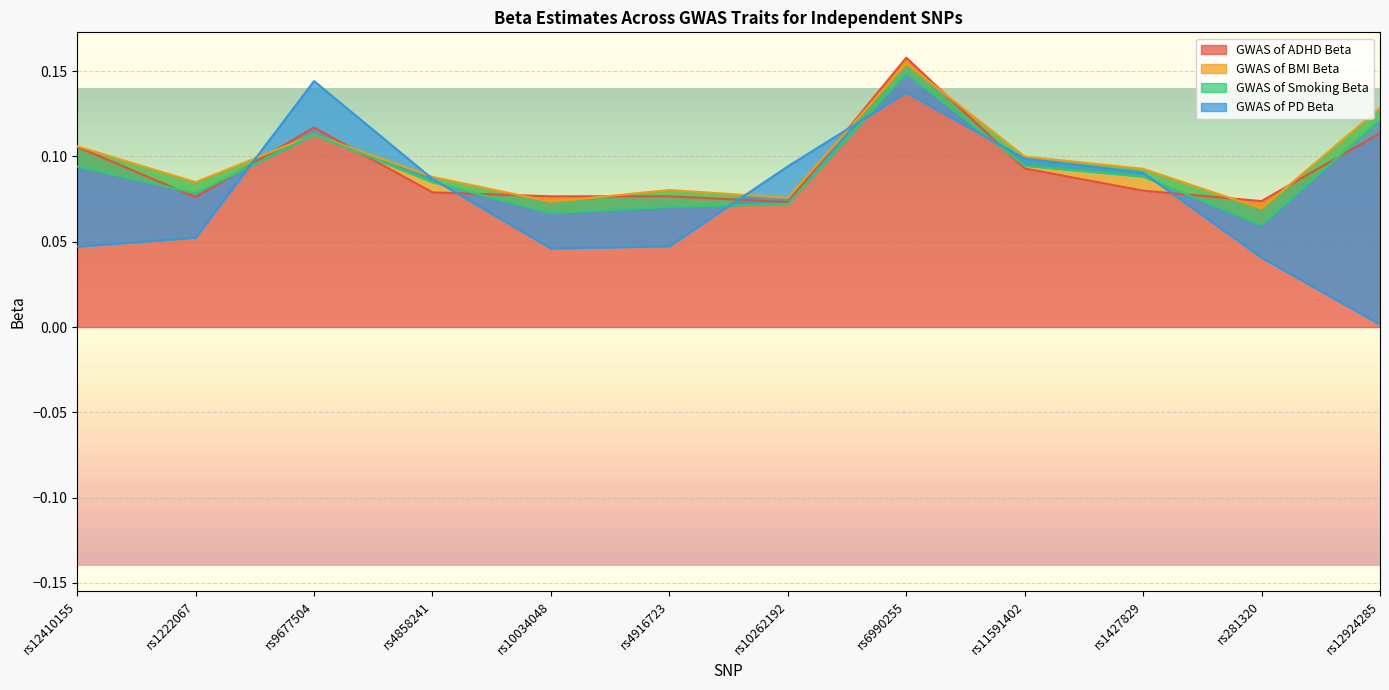

What are all the series names shown in the legend?

GWAS of ADHD Beta, GWAS of BMI Beta, GWAS of Smoking Beta, GWAS of PD Beta